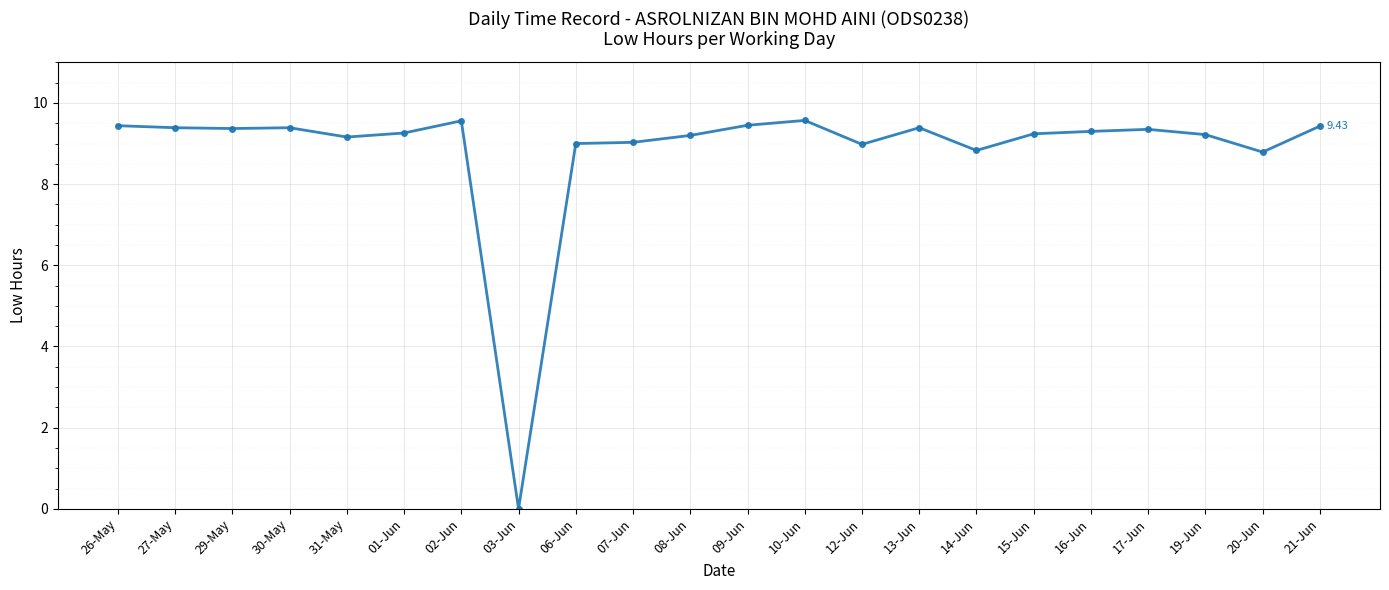

True or false: there are more than 1 points higher than both neighbors.

True